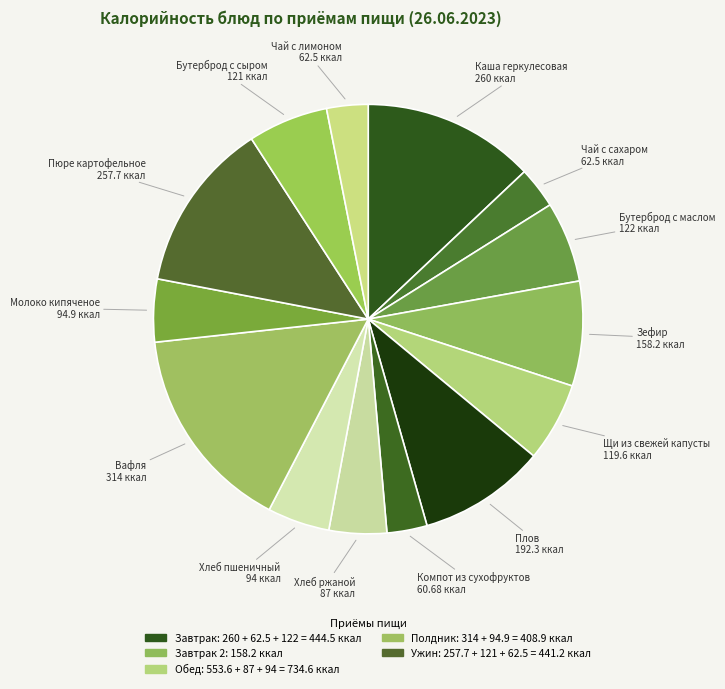

Count the number of slices in the pie.

14